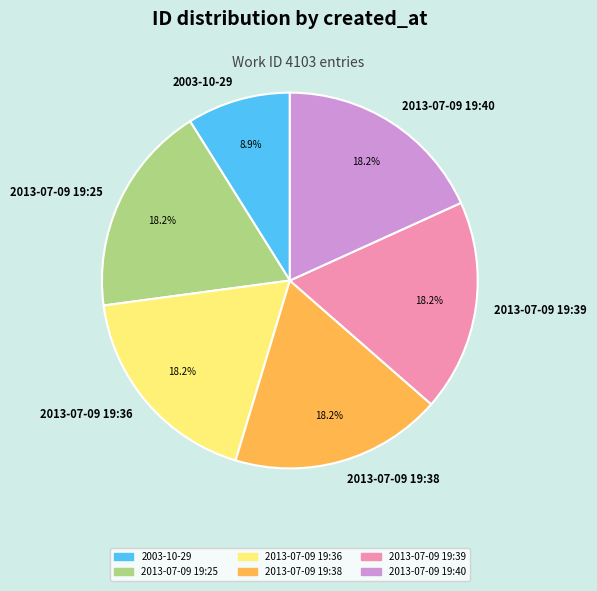

Which slice is the smallest?

2003-10-29